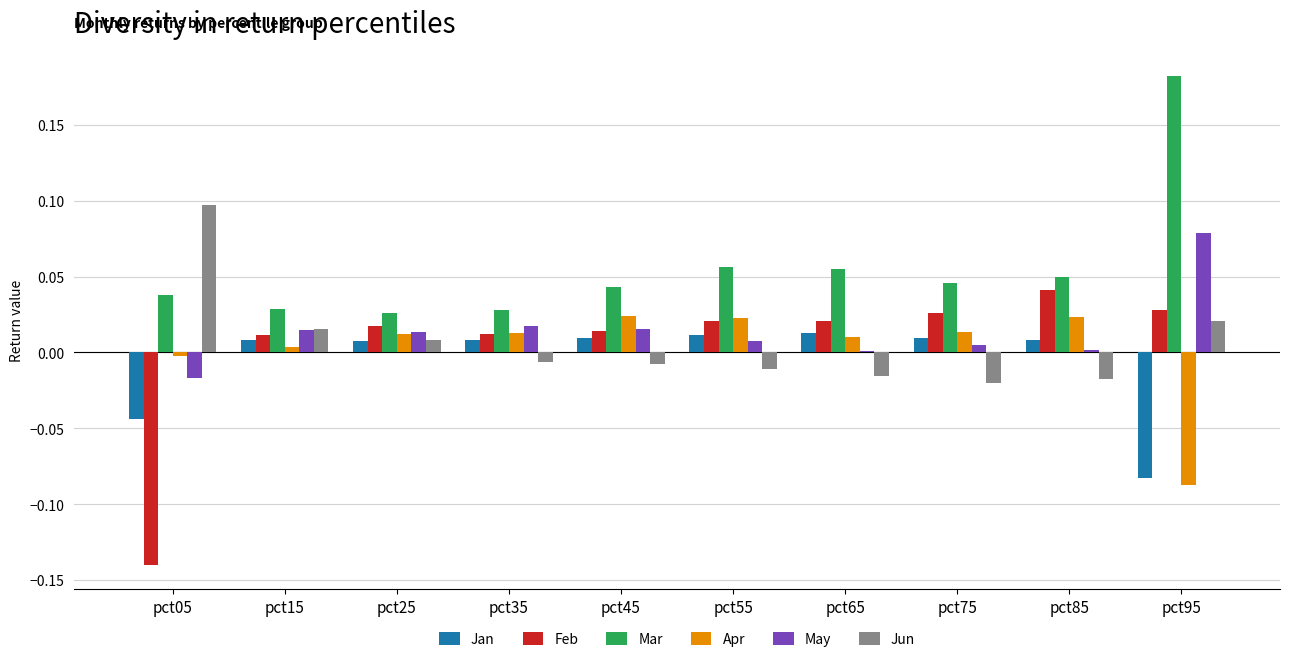

Where does the Feb series first go above 0?

pct15